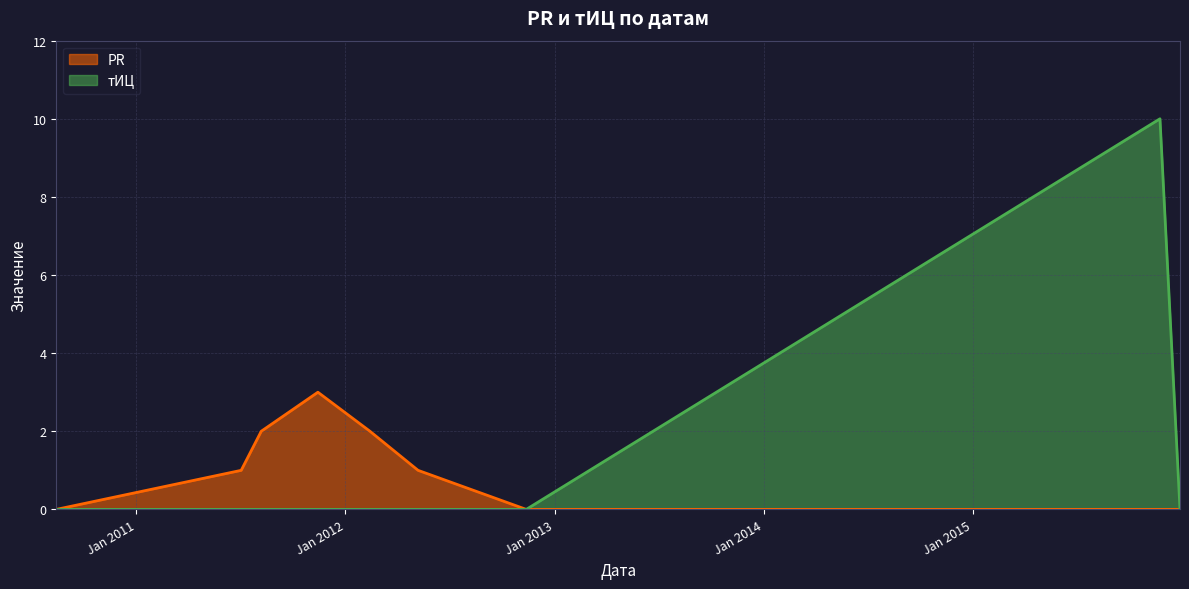

How many values in тИЦ are above zero?

1